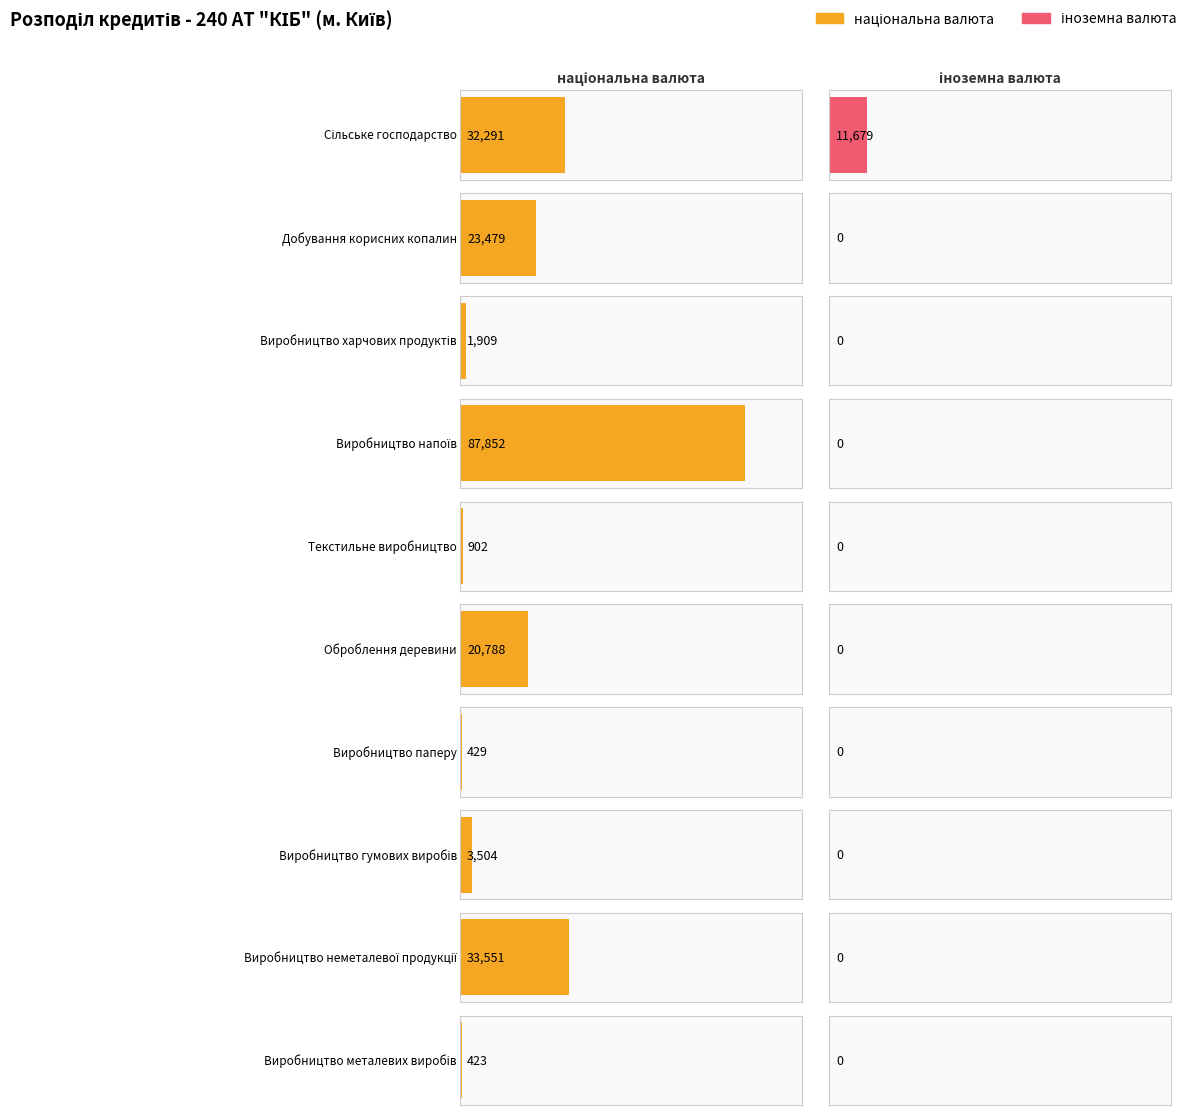

How many data points in національна валюта are less than 20788?

5